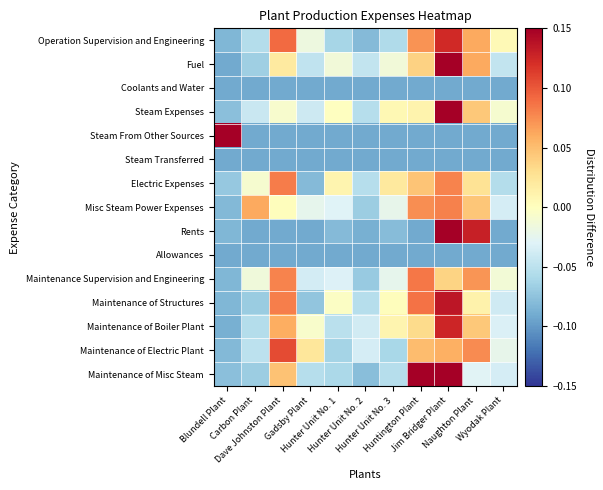

What is the total value across all series at Gadsby Plant?

-0.8